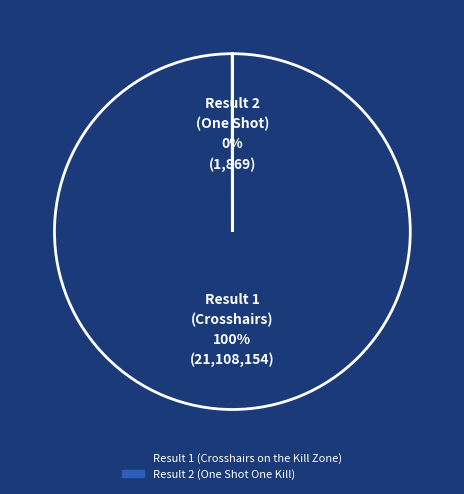

What is the smallest slice in the pie chart?

Result 2 (One Shot One Kill)